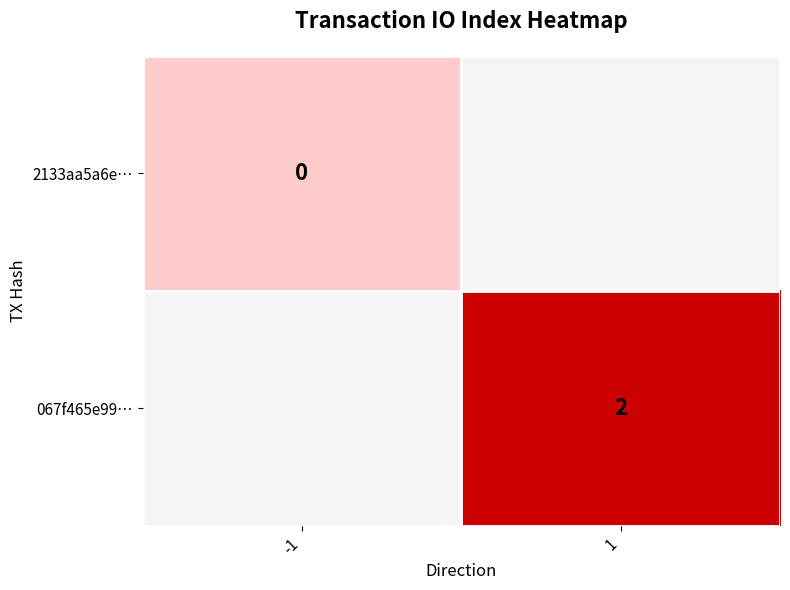

Is the value of 2133aa5a6e… at -1 greater than the value of 067f465e99… at 1?

No